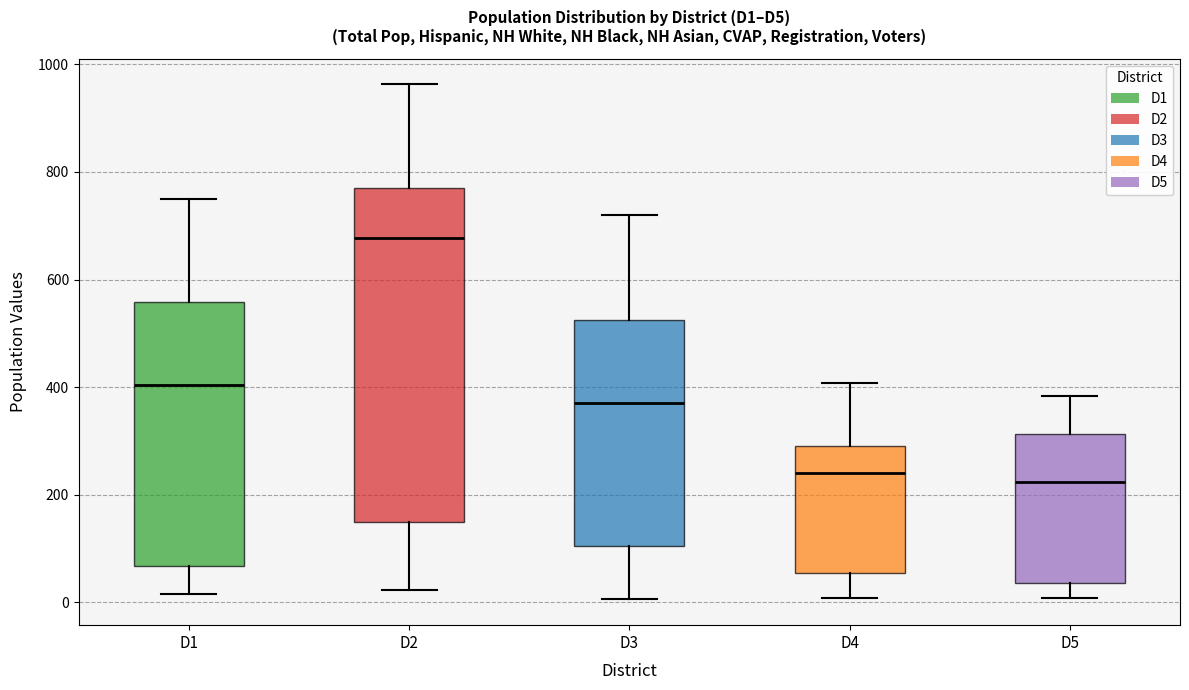

Reading left to right, read every box against the y-axis: the position of its median line, the range the box covers, and the ends of its whiskers. The values are not printed on the chart, so give them approximately, as read against the axis.

D1: median 400, box 60 to 560, whiskers 20 to 740
D2: median 680, box 140 to 760, whiskers 20 to 960
D3: median 380, box 100 to 520, whiskers 0 to 720
D4: median 240, box 60 to 300, whiskers 0 to 400
D5: median 220, box 40 to 320, whiskers 0 to 380